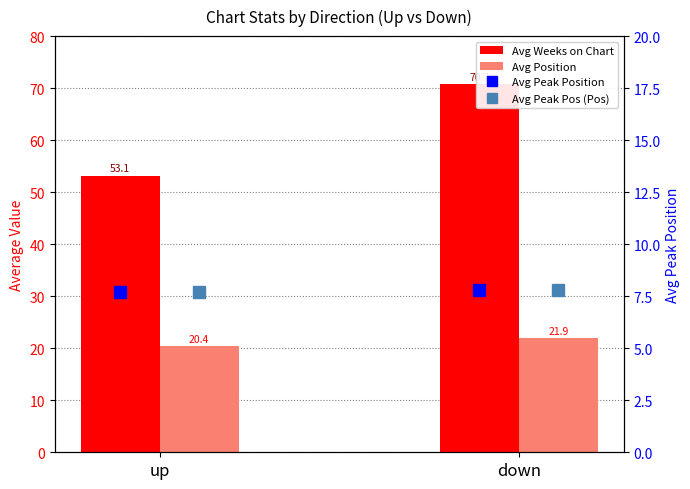

What position from the right is down?

1